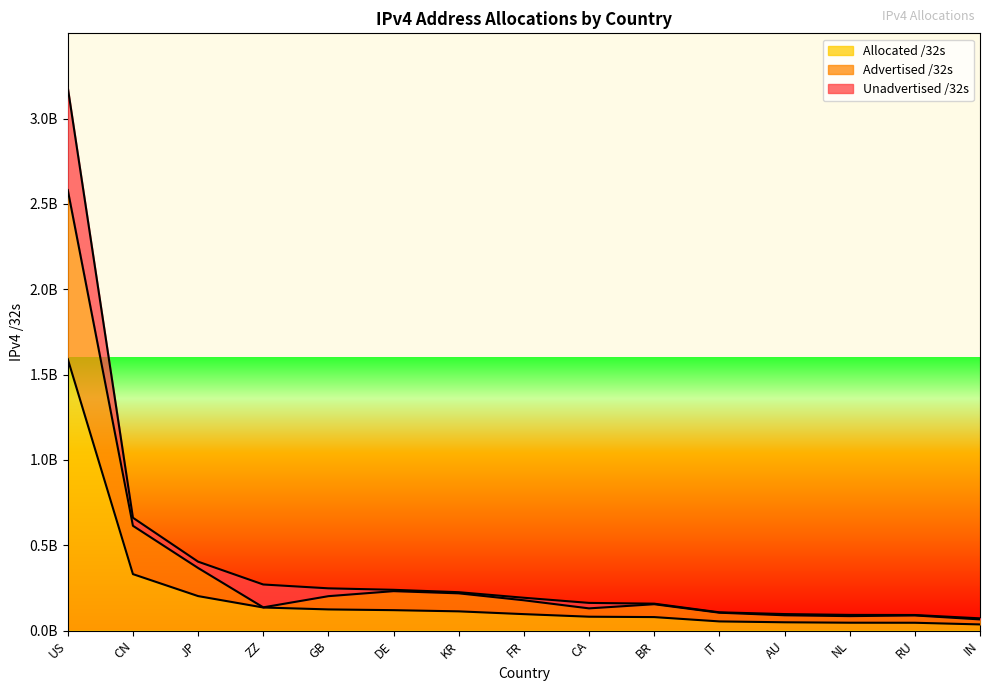

Between GB and IN, which series saw the biggest shift?

Advertised /32s